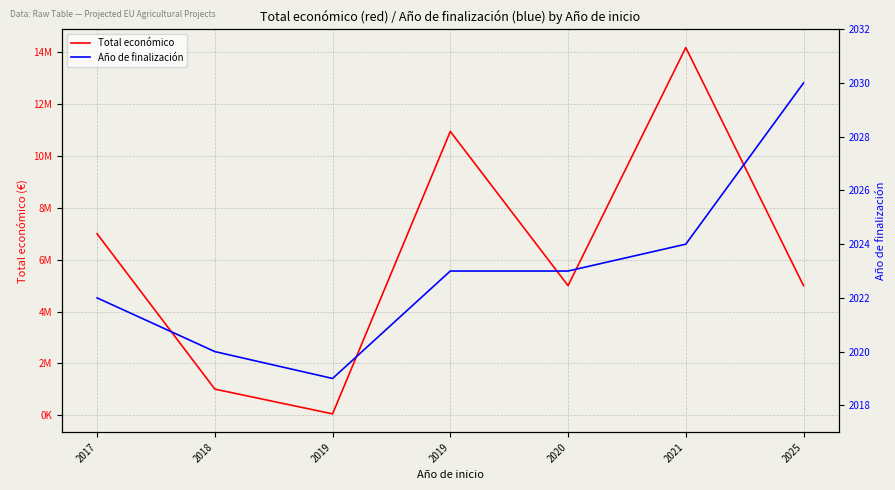

What is the sum of the Año de finalización values at 2020 and 2019?

4042